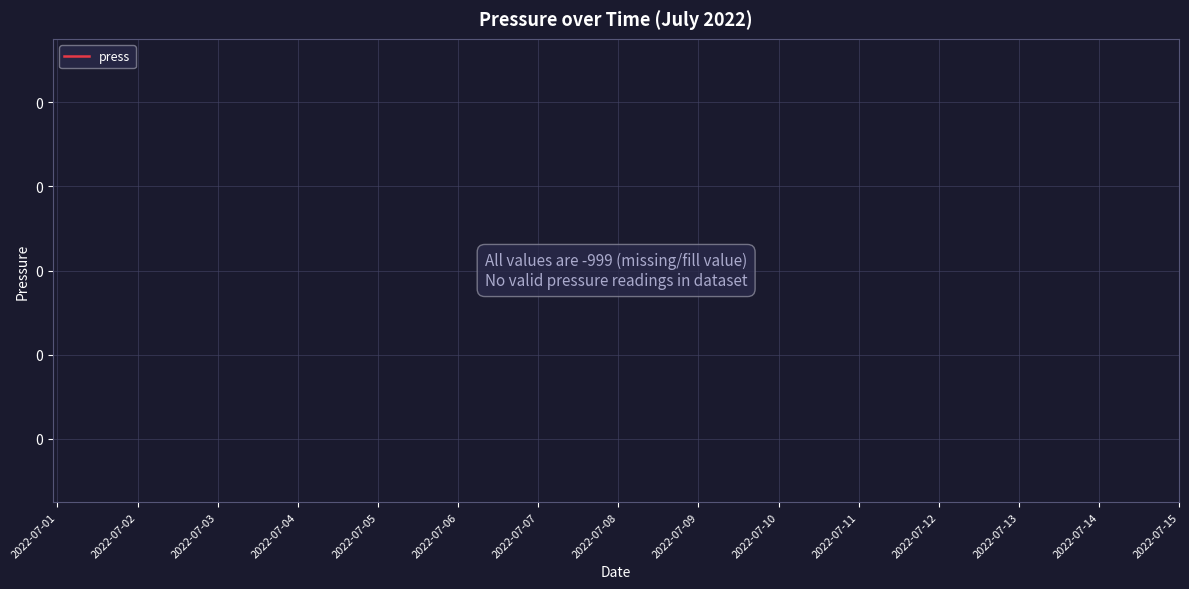

How many lines are shown in the chart?

1